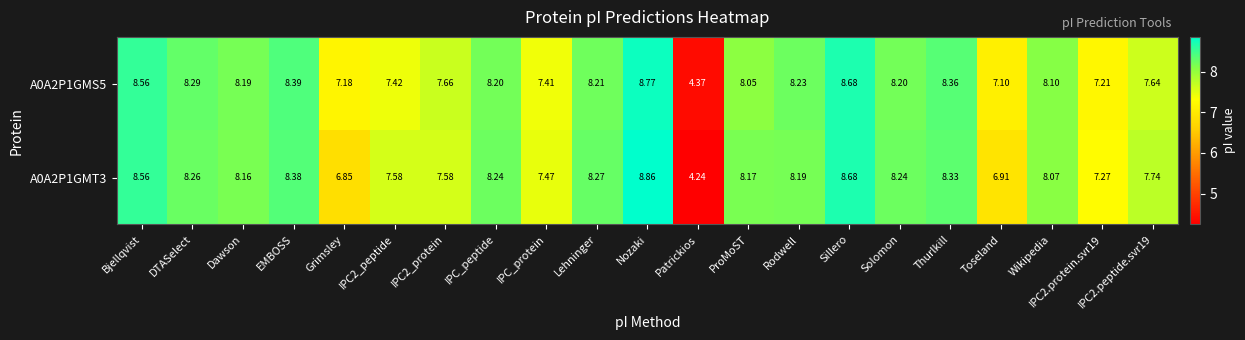

What is the difference between the highest and lowest values at Grimsley?

0.3